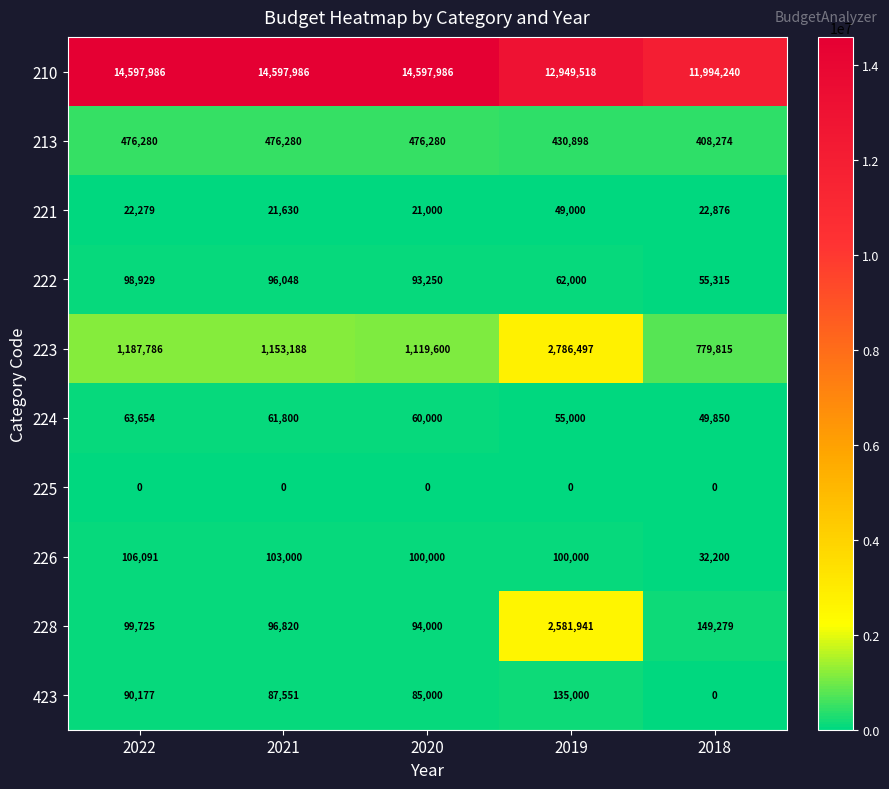

The value of 223 at 2020 is 1119600. True or false?

True